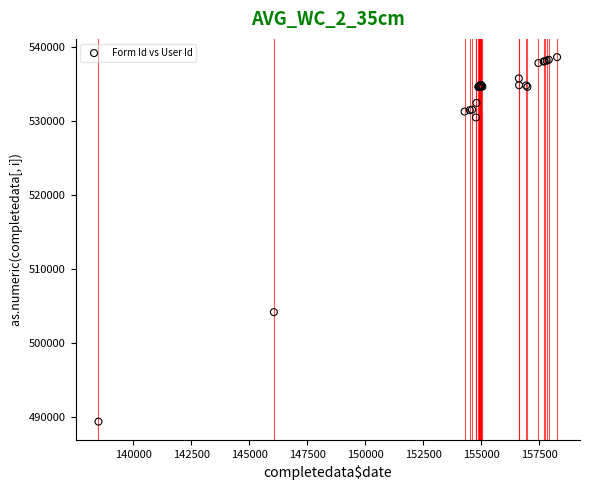

What Y value in the scatter plot is closest to 514020?

504201